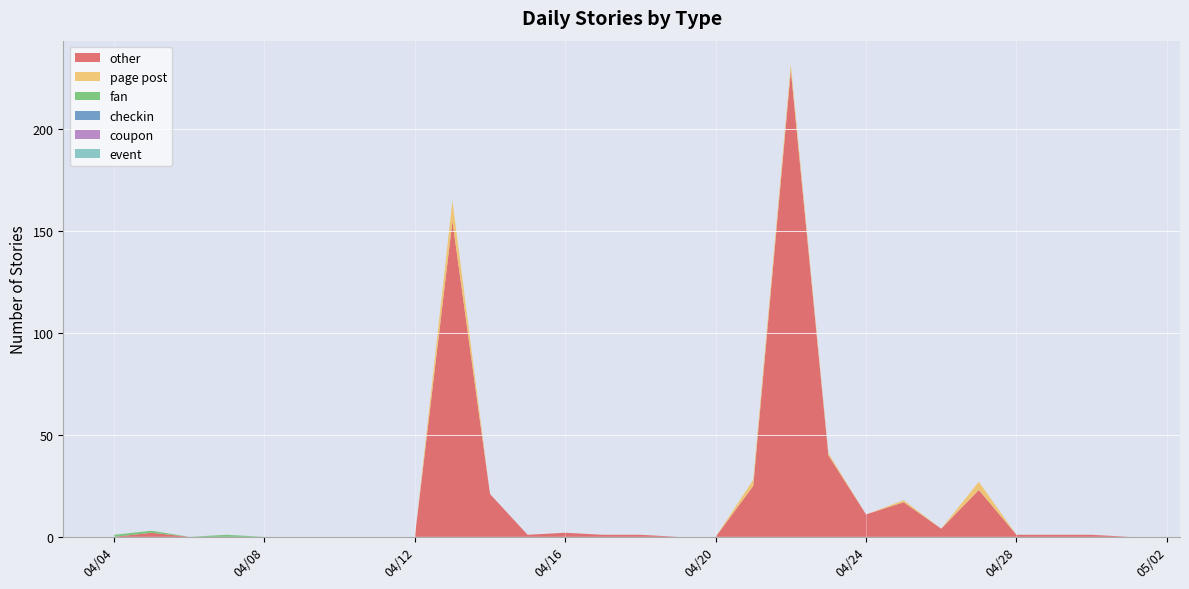

Reading left to right, transcribe all the data shown in this chart.

other: 0	2	0	0	0	0	0	0	0	155	21	1	2	1	1	0	0	25	229	40	11	17	4	23	1	1	1	0
page post: 0	0	0	0	0	0	0	0	0	10	0	0	0	0	0	0	0	3	3	1	0	1	0	4	0	0	0	0
fan: 1	1	0	1	0	0	0	0	0	0	0	0	0	0	0	0	0	0	0	0	0	0	0	0	0	0	0	0
checkin: 0	0	0	0	0	0	0	0	0	0	0	0	0	0	0	0	0	0	0	0	0	0	0	0	0	0	0	0
coupon: 0	0	0	0	0	0	0	0	0	0	0	0	0	0	0	0	0	0	0	0	0	0	0	0	0	0	0	0
event: 0	0	0	0	0	0	0	0	0	0	0	0	0	0	0	0	0	0	0	0	0	0	0	0	0	0	0	0